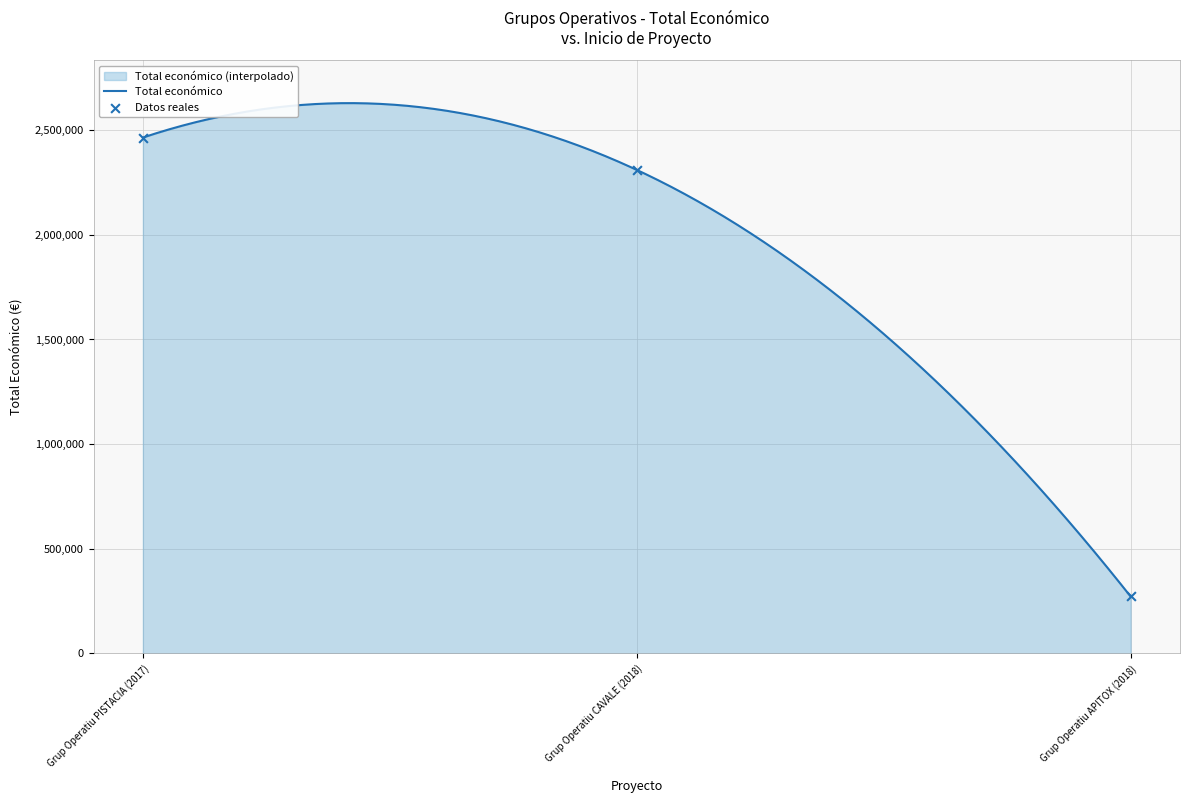

What is the maximum value for Total económico?

2629119.1